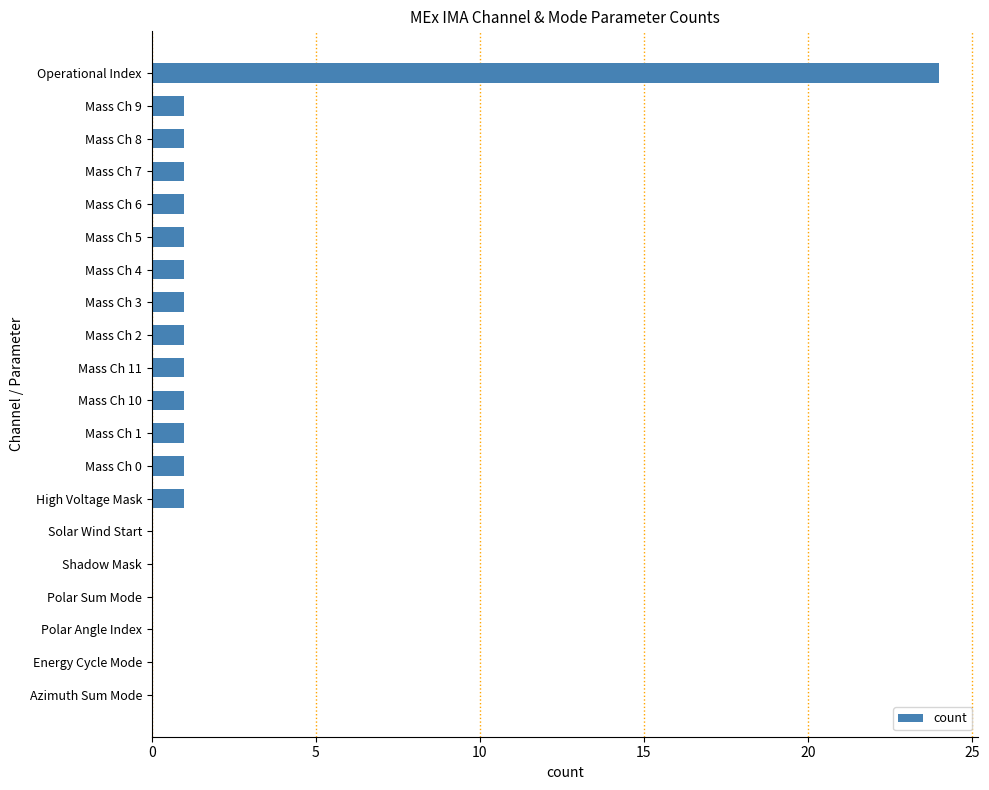

The value at Operational Index is 14. True or false?

False